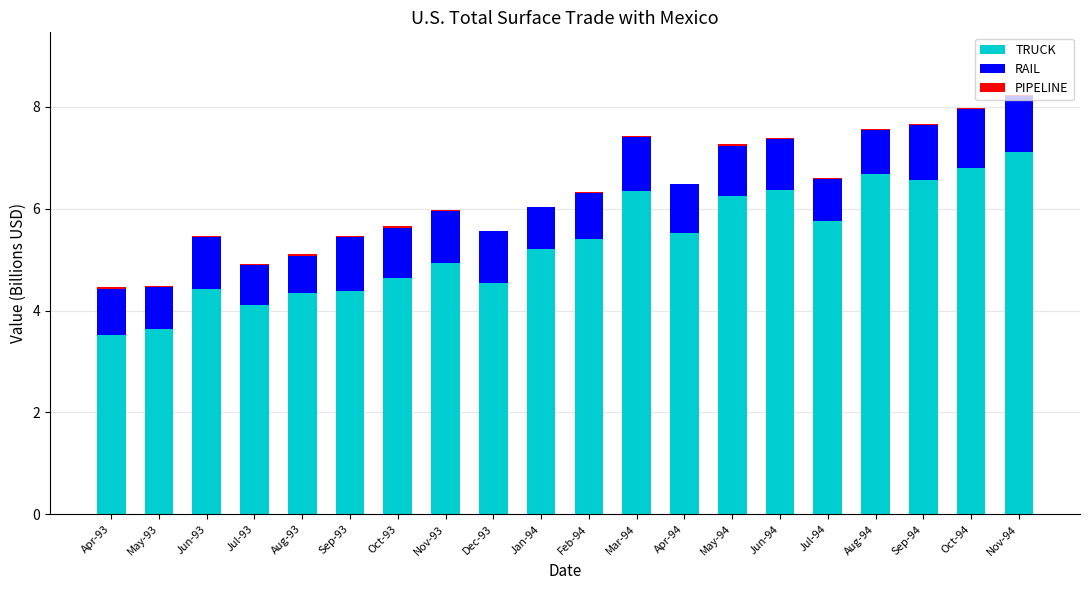

At which label does TRUCK reach its peak?

Nov-94